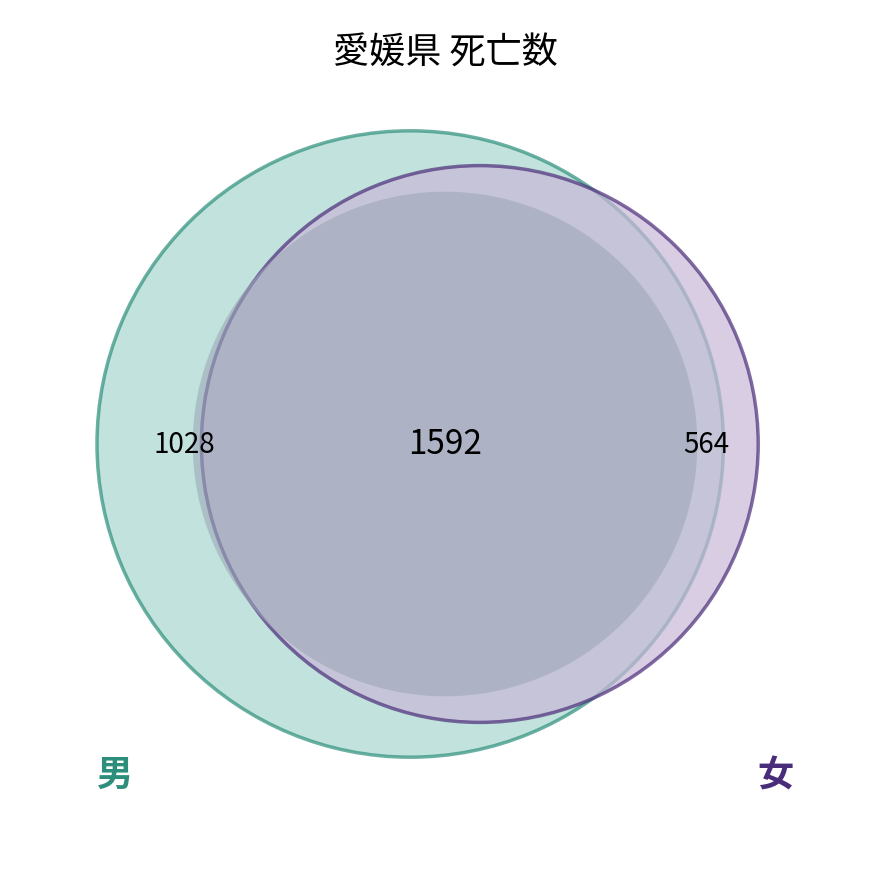

Between 男 and 女, which is larger?

男